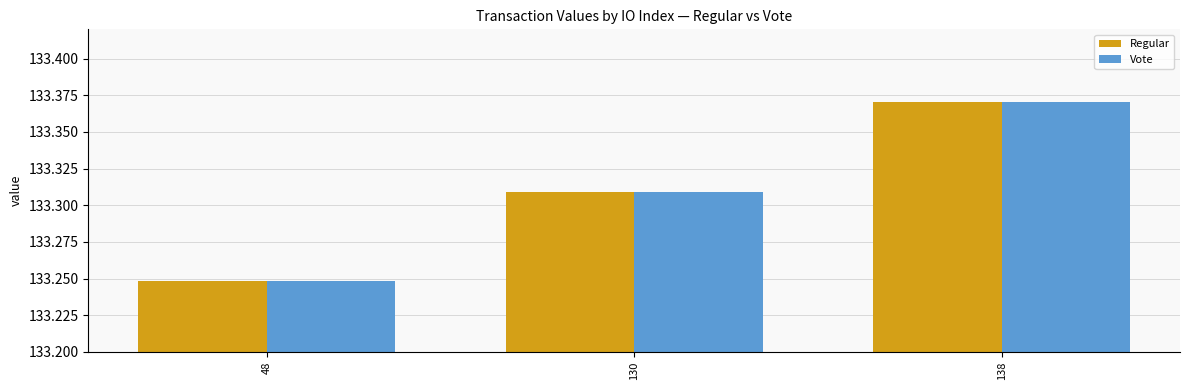

Which label corresponds to the smallest value in the chart?

48